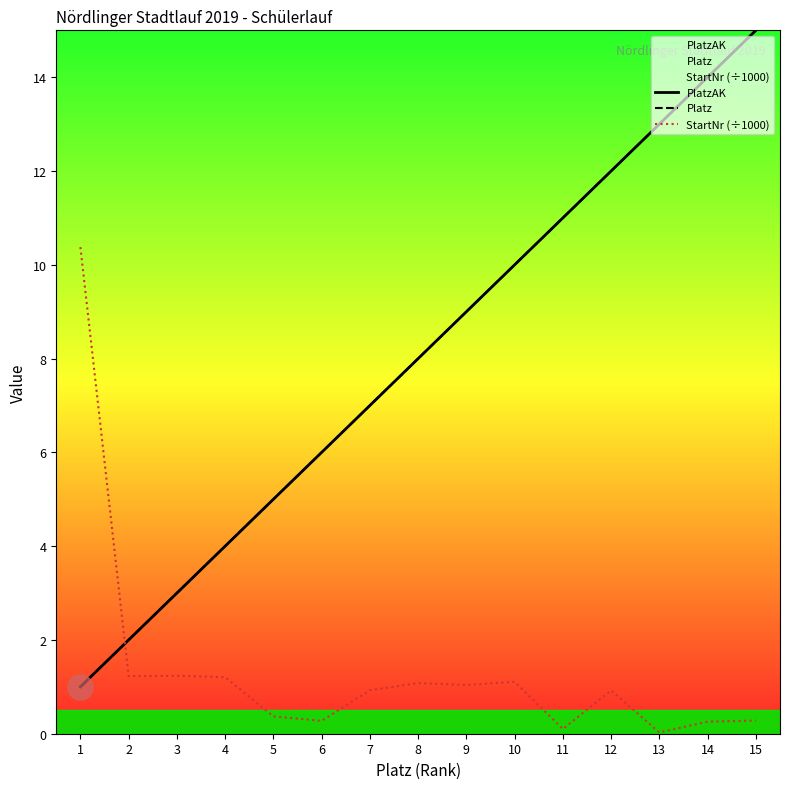

At 5, list the series in order from smallest to largest.

StartNr (÷1000), PlatzAK, Platz